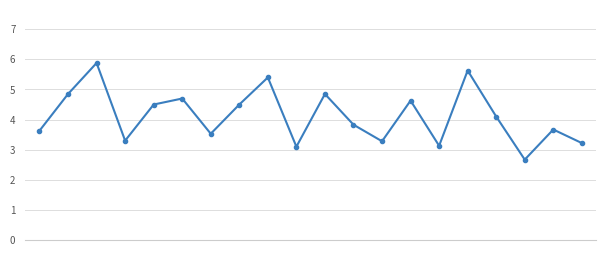

What is the difference between the maximum and second lowest values?

2.8